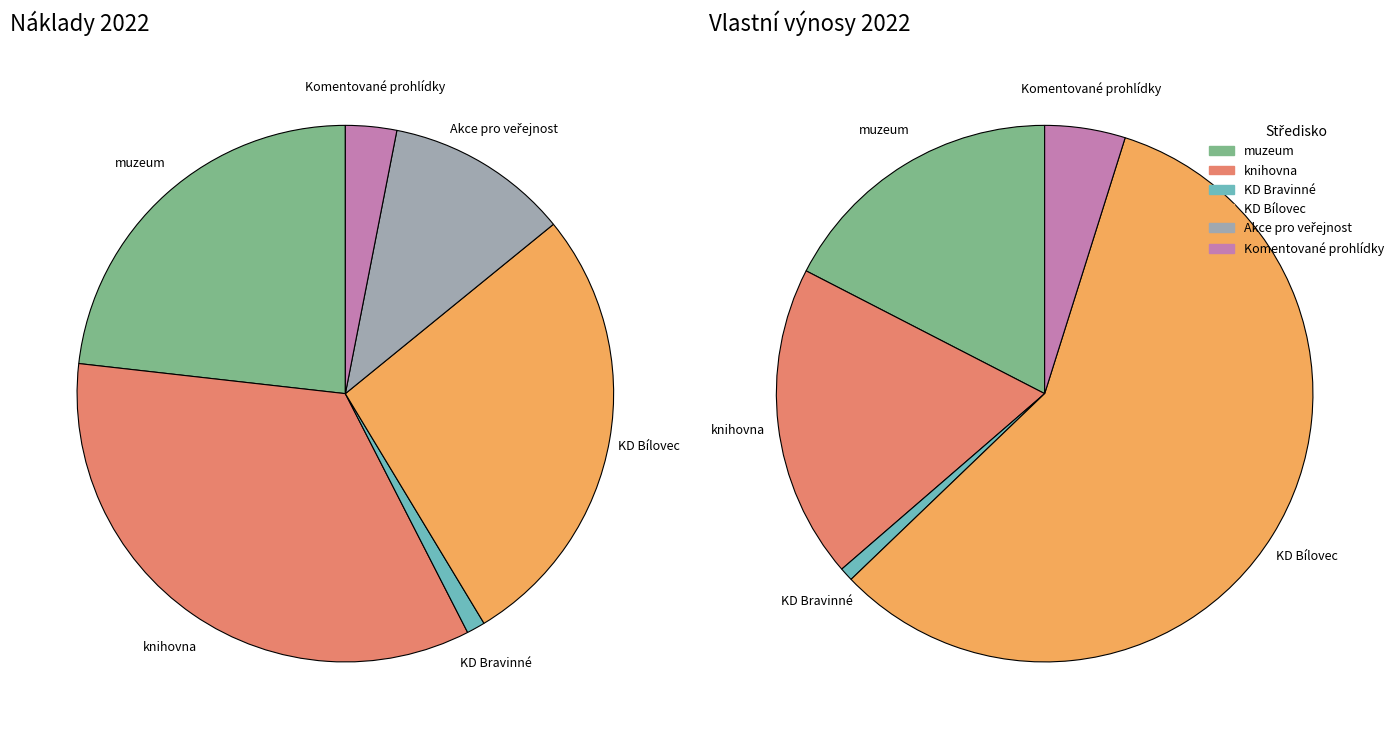

Count the number of slices in the pie.

6